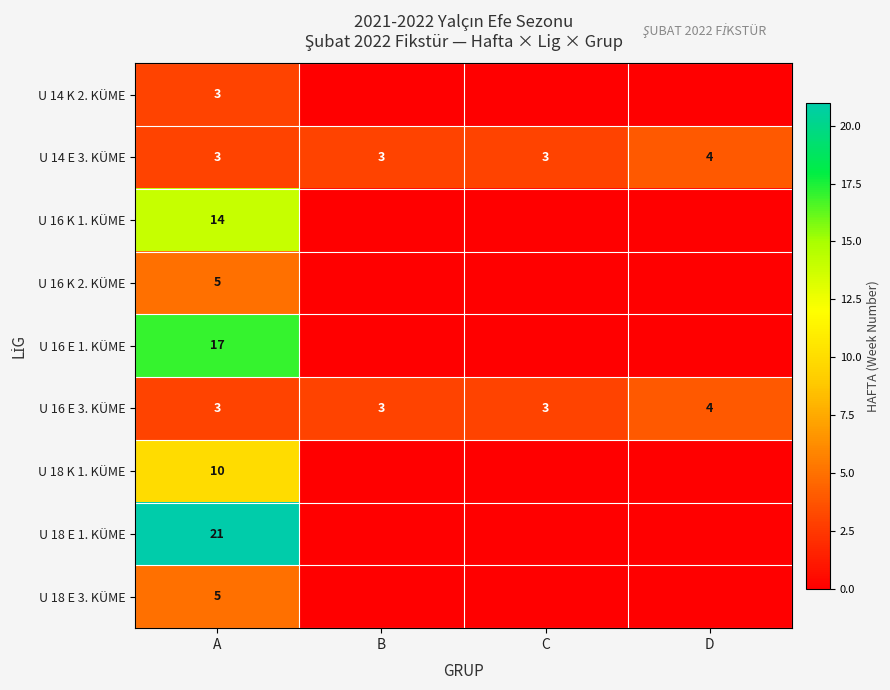

The value of U 16 E 3. KÜME at B is 3. True or false?

True